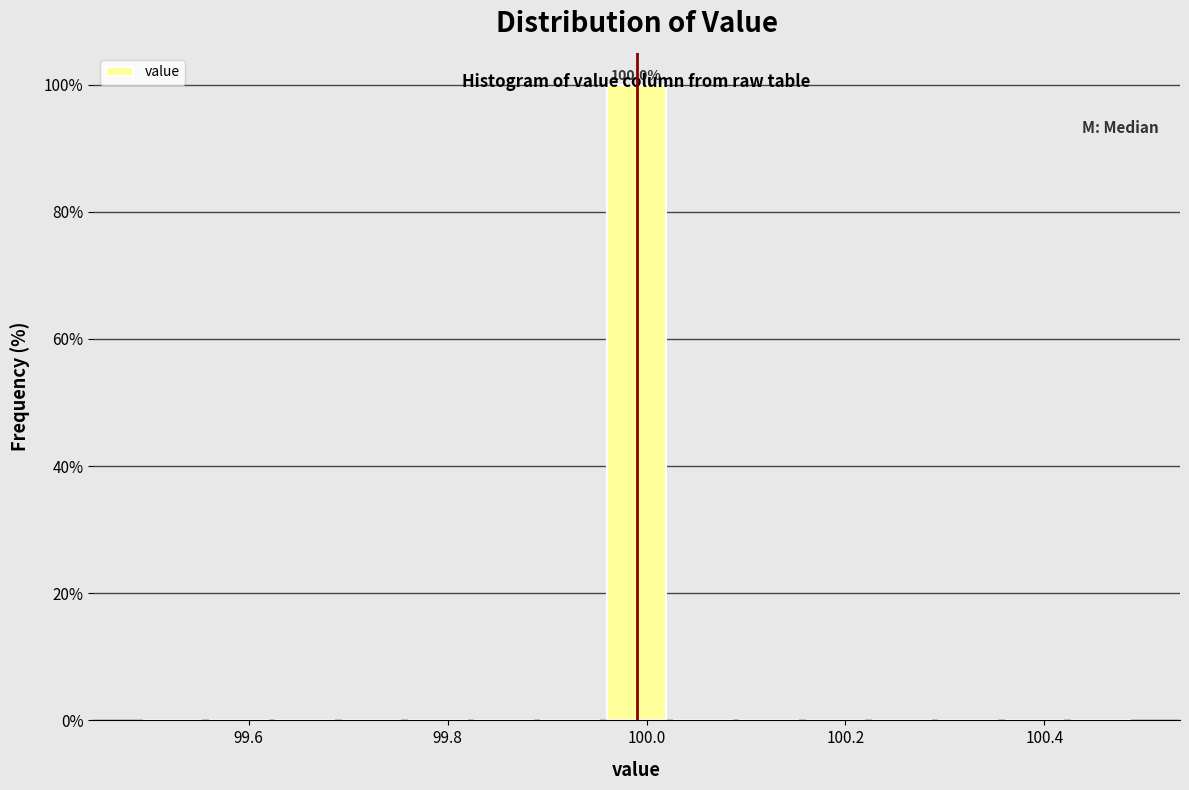

Around what value on the x-axis is the tallest bar? Give the approximate position of its centre, as read against the axis.

100.00